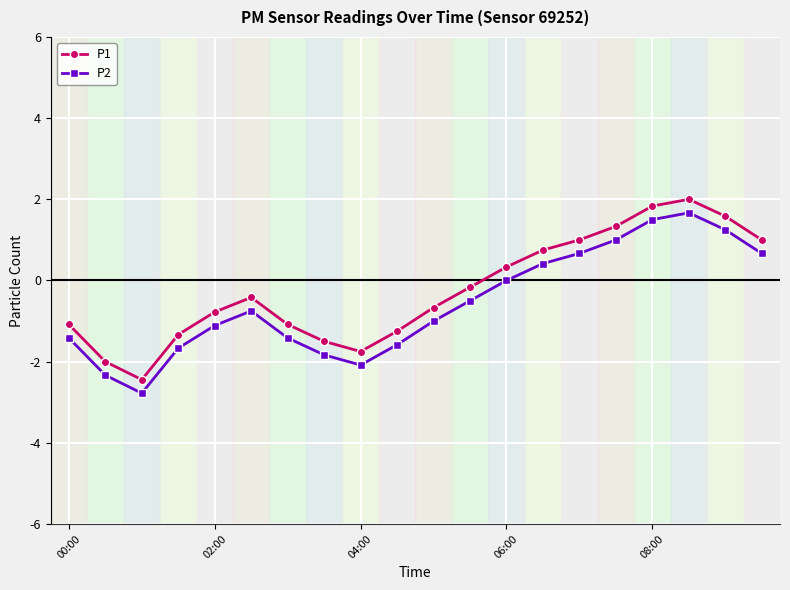

True or false: P1 and P2 intersect in this chart.

False